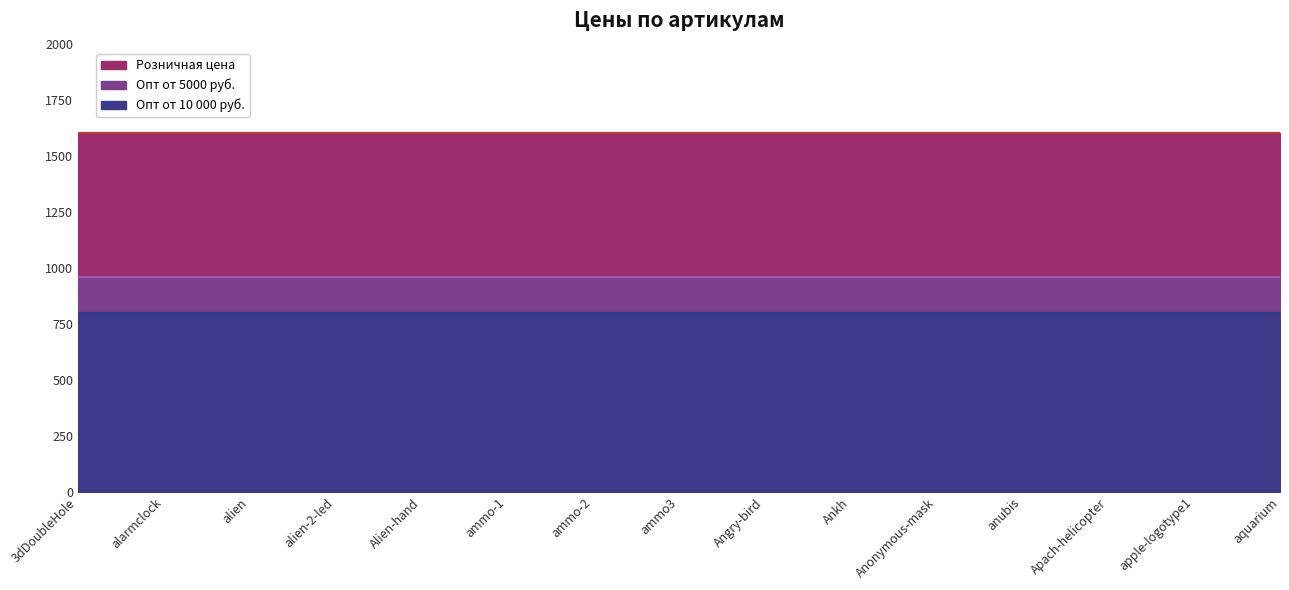

Which series changed the most between Angry-bird and Anonymous-mask?

Опт от 5000 руб.